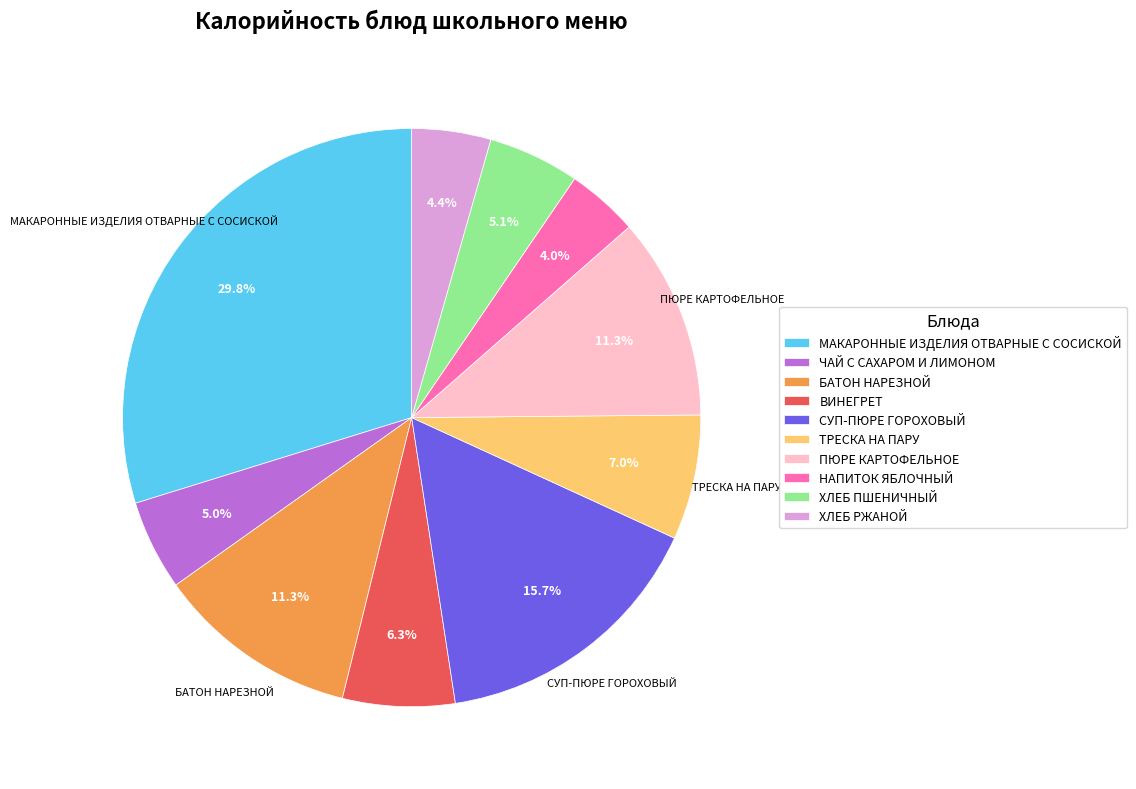

What percentage is the НАПИТОК ЯБЛОЧНЫЙ slice, to the nearest percent?

4%